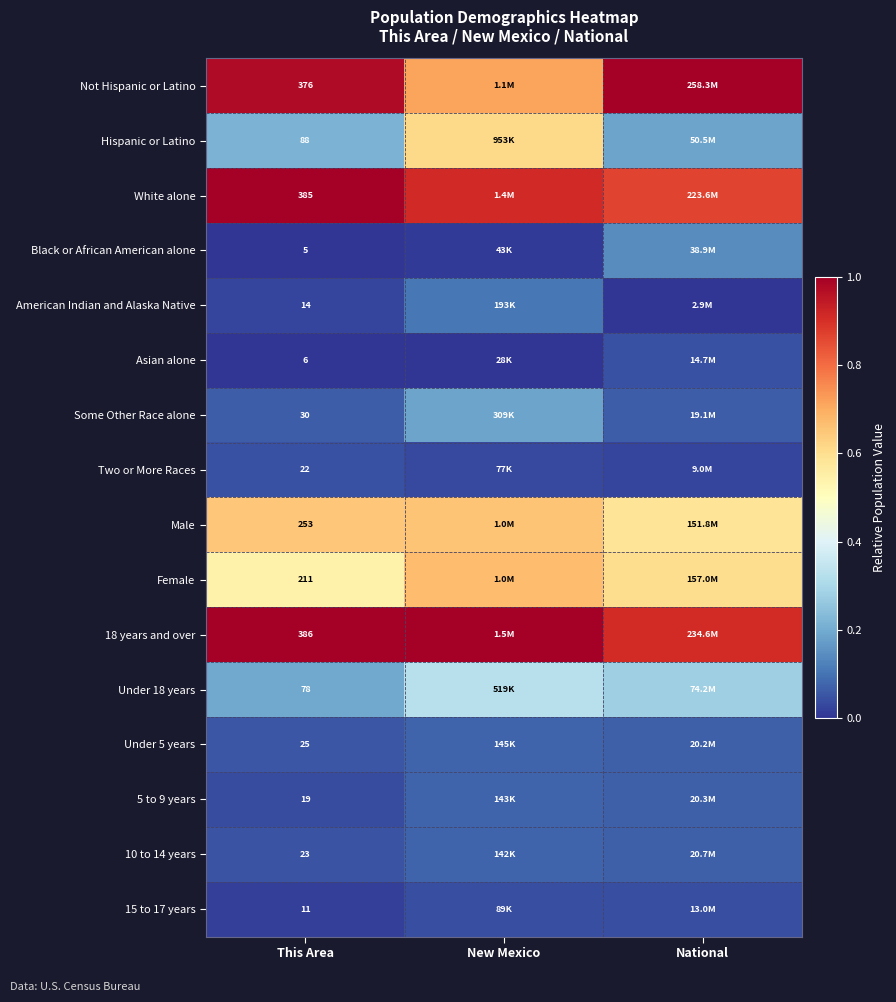

At how many categories does at least one series exceed 0?

3